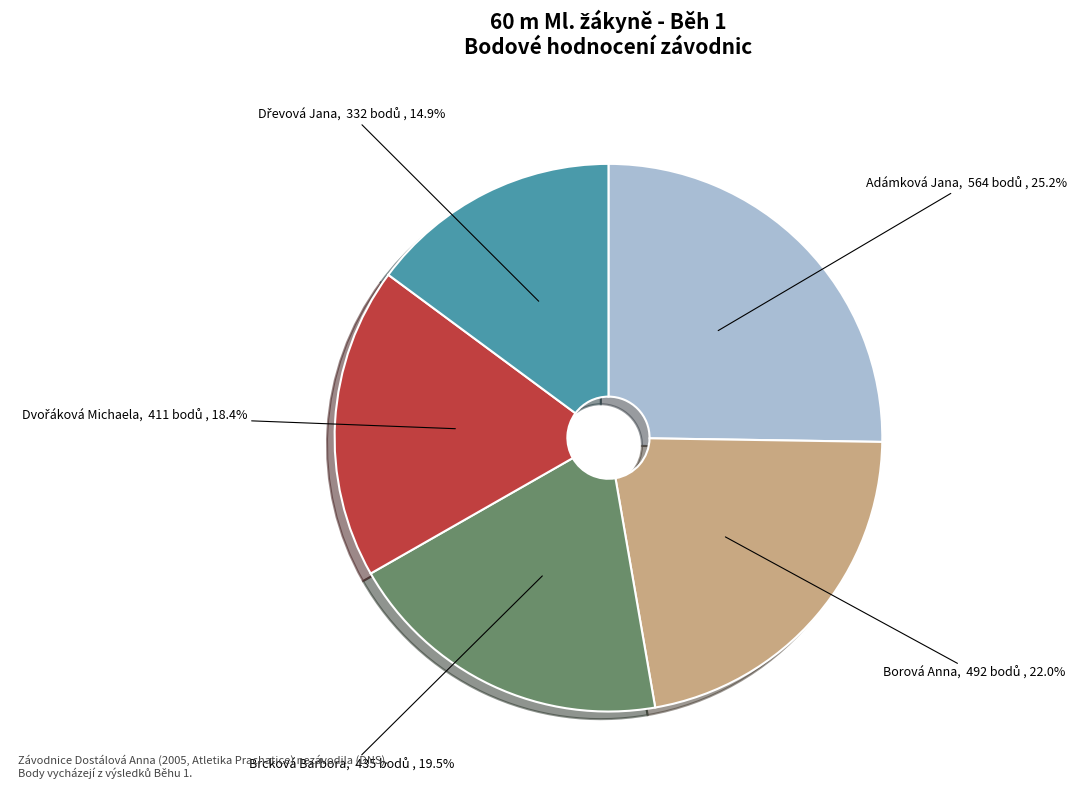

Count the number of slices in the pie.

5